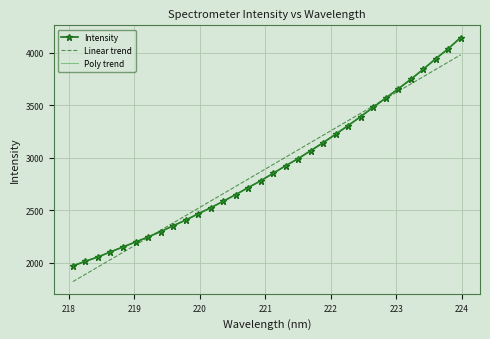

True or false: Linear trend has more than 0 points higher than both neighbors.

False